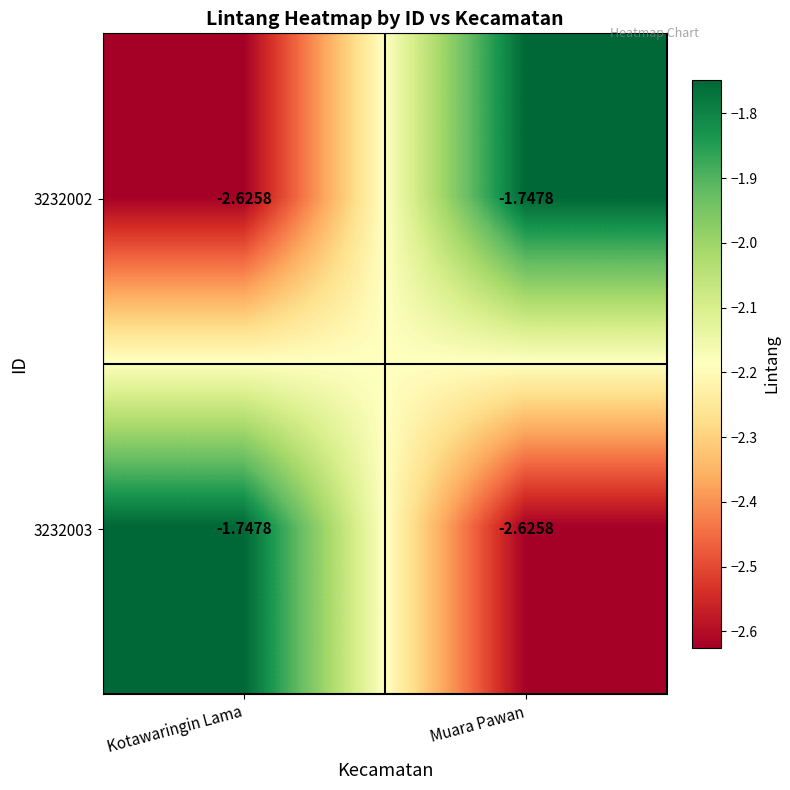

Rank the categories by 3232002 value from highest to lowest.

Muara Pawan, Kotawaringin Lama